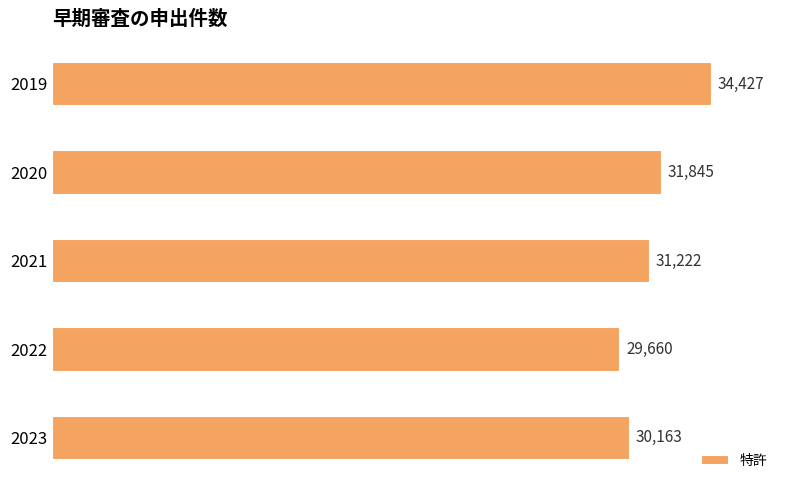

Reading top to bottom, transcribe all the data shown in this chart.

2019=34427	2020=31845	2021=31222	2022=29660	2023=30163